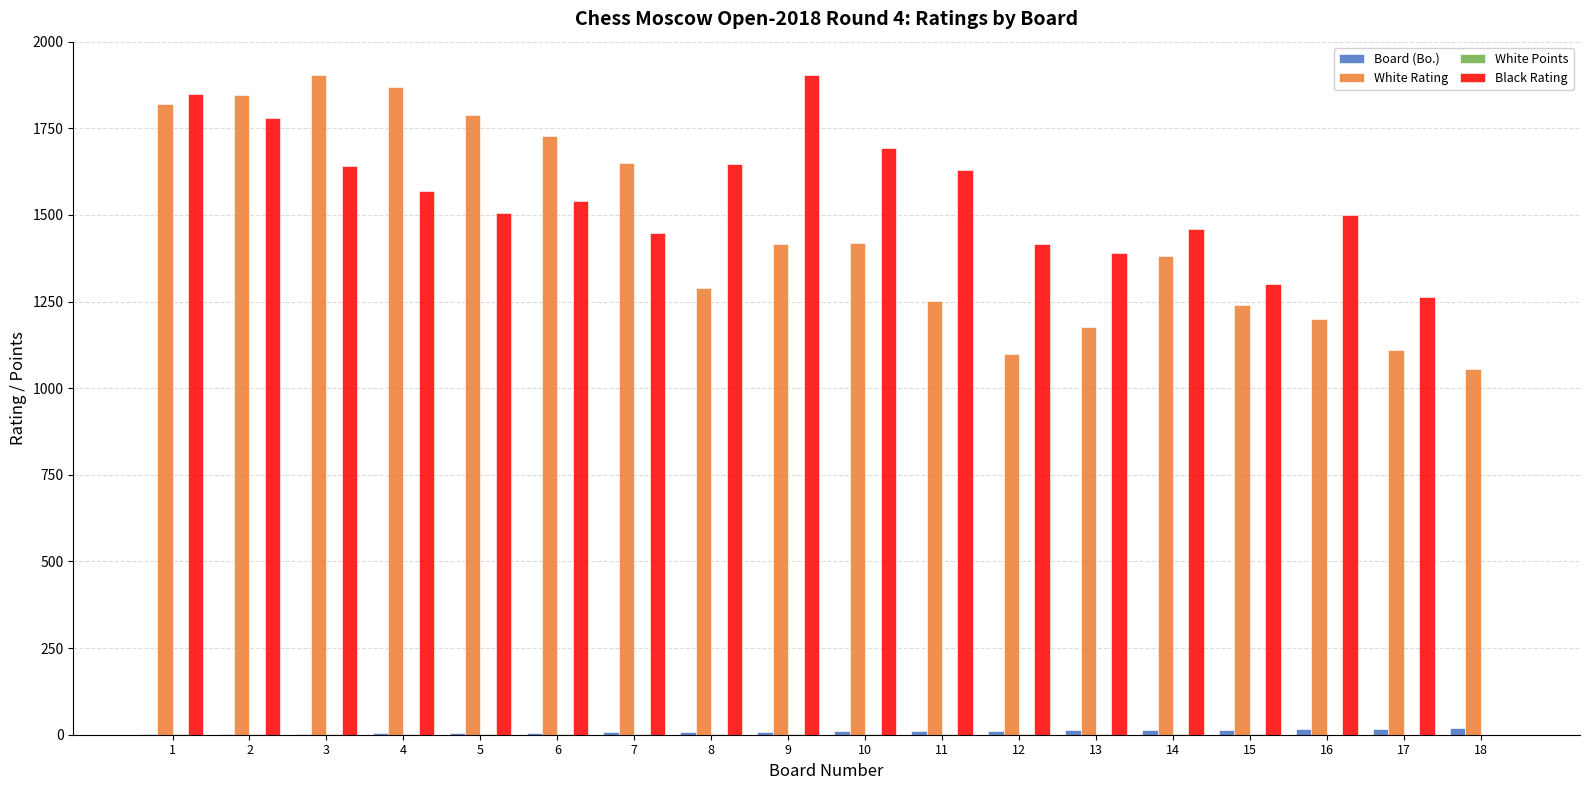

What is the maximum value shown in the chart?

1905.0